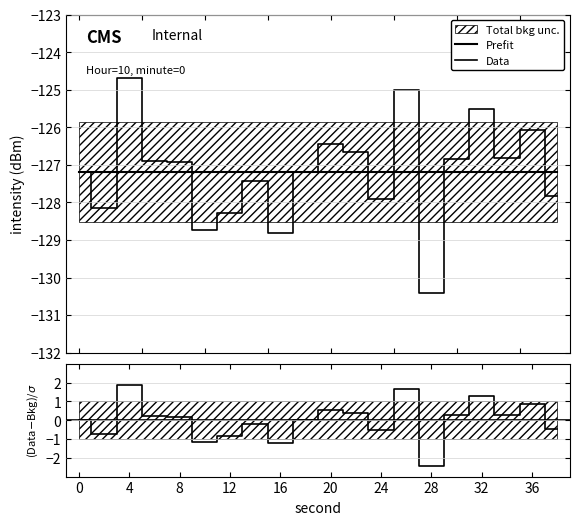

Rank the categories by value from lowest to highest.

28, 16, 10, 12, 2, 24, 38, 14, 18, 0, 8, 6, 30, 34, 22, 20, 36, 32, 26, 4